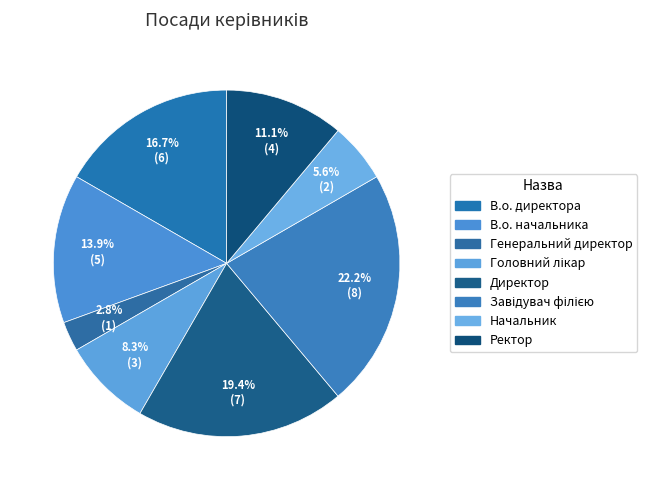

How many segments does this pie chart have?

8